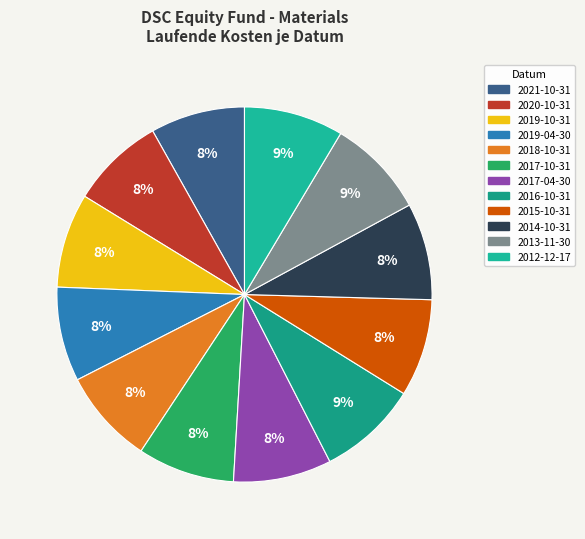

What is the ratio of the value at 2019-04-30 to the value at 2021-10-31?

1.0